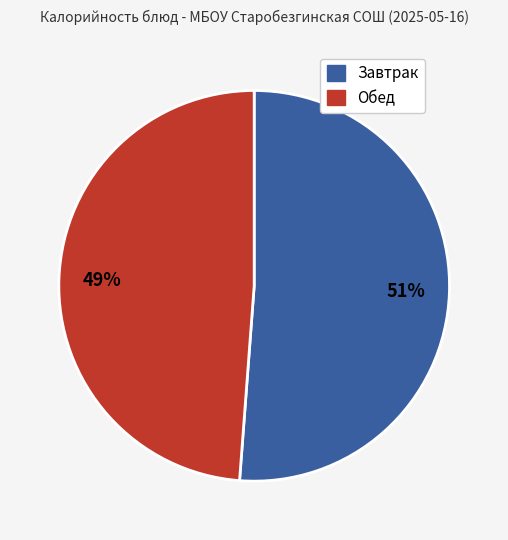

Count the number of slices in the pie.

2